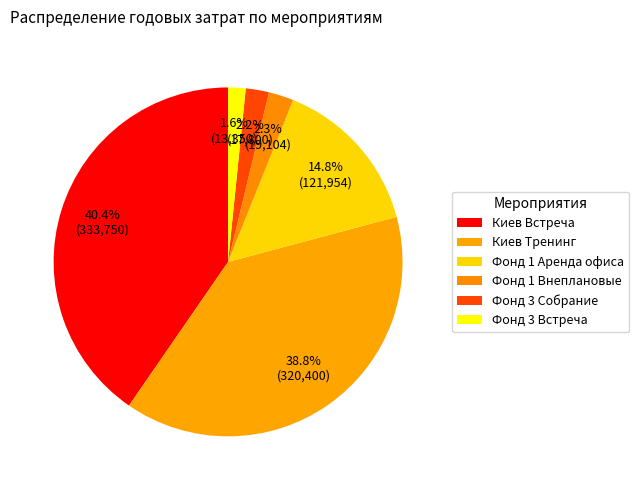

To the nearest percent, what is the average slice percentage?

17%